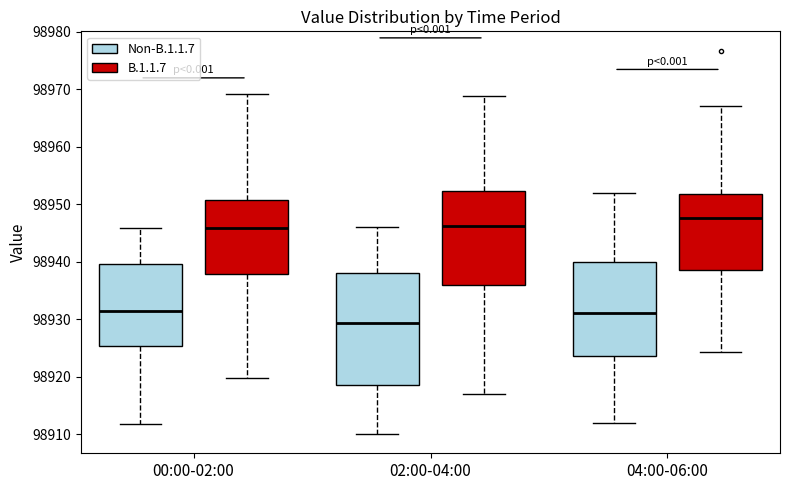

Reading left to right, read every box against the y-axis: the position of its median line, the range the box covers, and the ends of its whiskers. The values are not printed on the chart, so give them approximately, as read against the axis.

00:00-02:00 (Non-B.1.1.7): median 98931, box 98925 to 98940, whiskers 98912 to 98946
00:00-02:00 (B.1.1.7): median 98946, box 98938 to 98951, whiskers 98920 to 98969
02:00-04:00 (Non-B.1.1.7): median 98929, box 98918 to 98938, whiskers 98910 to 98946
02:00-04:00 (B.1.1.7): median 98946, box 98936 to 98952, whiskers 98917 to 98969
04:00-06:00 (Non-B.1.1.7): median 98931, box 98924 to 98940, whiskers 98912 to 98952
04:00-06:00 (B.1.1.7): median 98948, box 98939 to 98952, whiskers 98924 to 98967